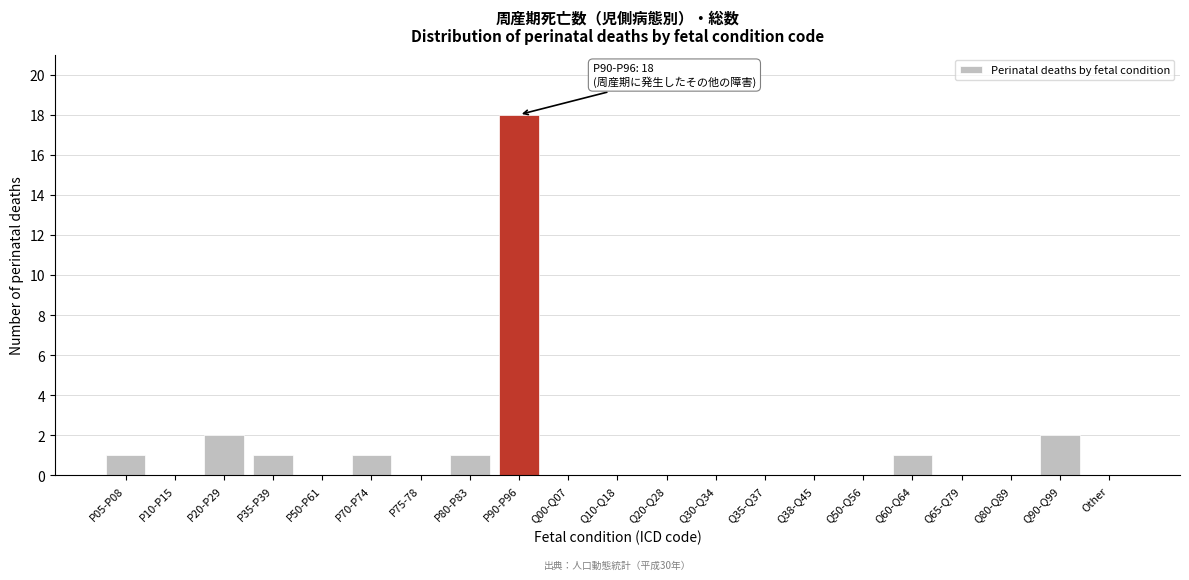

Reading left to right, transcribe all the data shown in this chart.

P05-P08=1	P10-P15=0	P20-P29=2	P35-P39=1	P50-P61=0	P70-P74=1	P75-78=0	P80-P83=1	P90-P96=18	Q00-Q07=0	Q10-Q18=0	Q20-Q28=0	Q30-Q34=0	Q35-Q37=0	Q38-Q45=0	Q50-Q56=0	Q60-Q64=1	Q65-Q79=0	Q80-Q89=0	Q90-Q99=2	Other=0